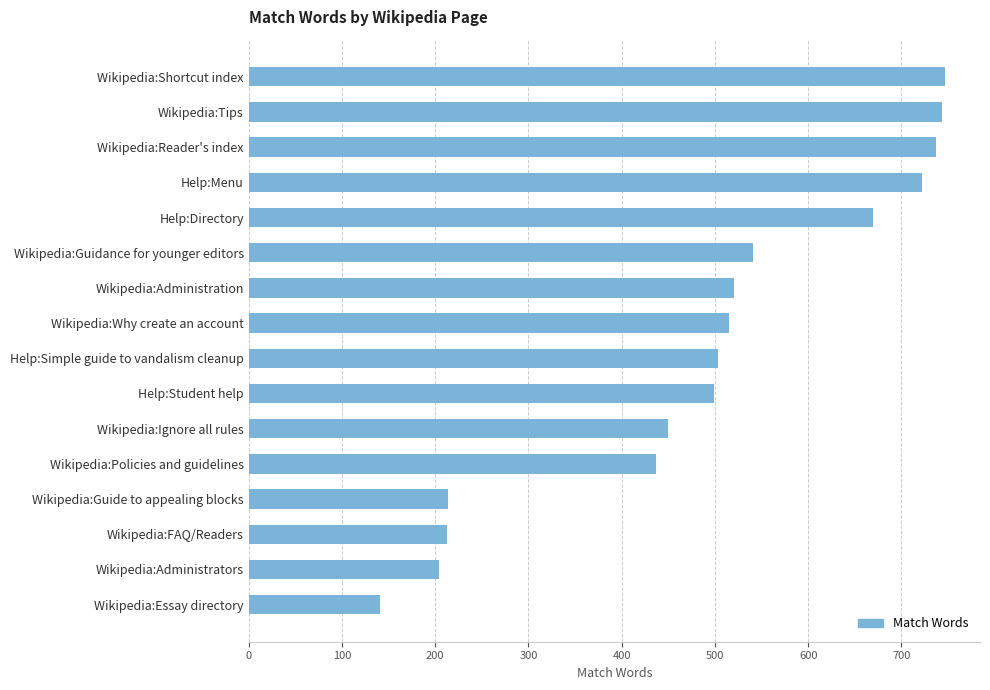

True or false: the data shows 1191 at Help:Menu.

False